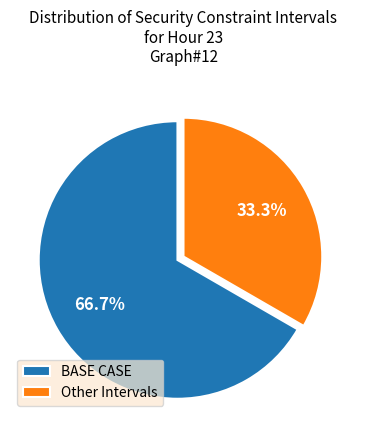

Is it true that Other Intervals is 33% of the pie?

True